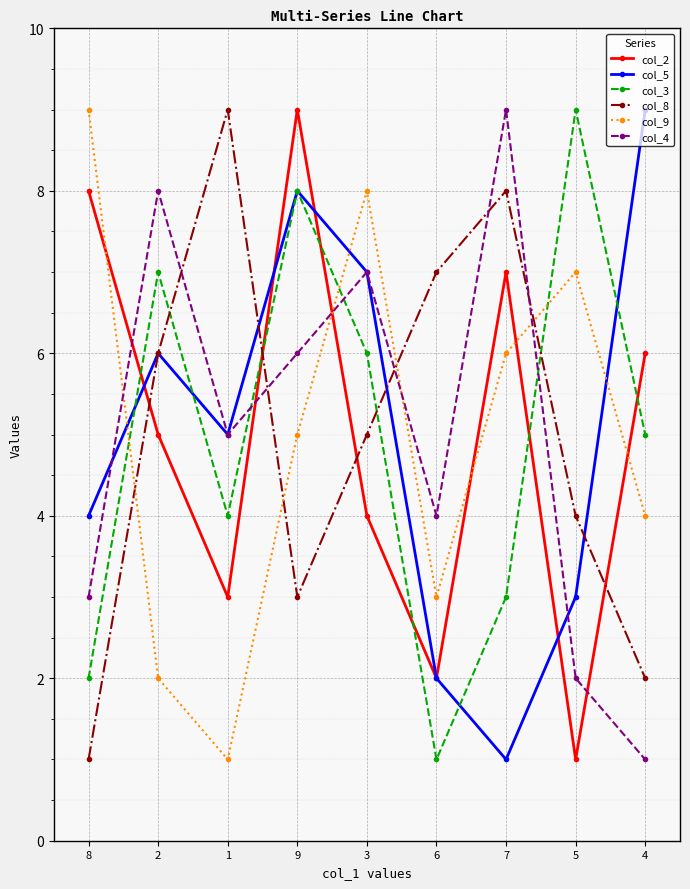

Reading right to left, transcribe all the data shown in this chart.

col_2: 4=6	5=1	7=7	6=2	3=4	9=9	1=3	2=5	8=8
col_5: 4=9	5=3	7=1	6=2	3=7	9=8	1=5	2=6	8=4
col_3: 4=5	5=9	7=3	6=1	3=6	9=8	1=4	2=7	8=2
col_8: 4=2	5=4	7=8	6=7	3=5	9=3	1=9	2=6	8=1
col_9: 4=4	5=7	7=6	6=3	3=8	9=5	1=1	2=2	8=9
col_4: 4=1	5=2	7=9	6=4	3=7	9=6	1=5	2=8	8=3